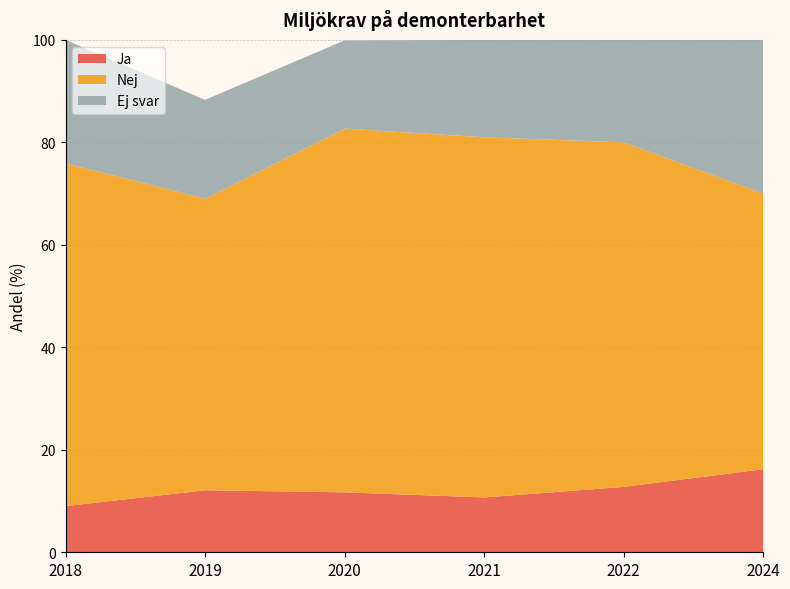

Reading left to right, extract all data points from this chart.

Ja: 9.0	12.1	11.7	10.7	12.8	16.2
Nej: 66.9	56.9	71.0	70.3	67.2	53.8
Ej svar: 24.1	19.3	17.2	19.0	20.0	30.0